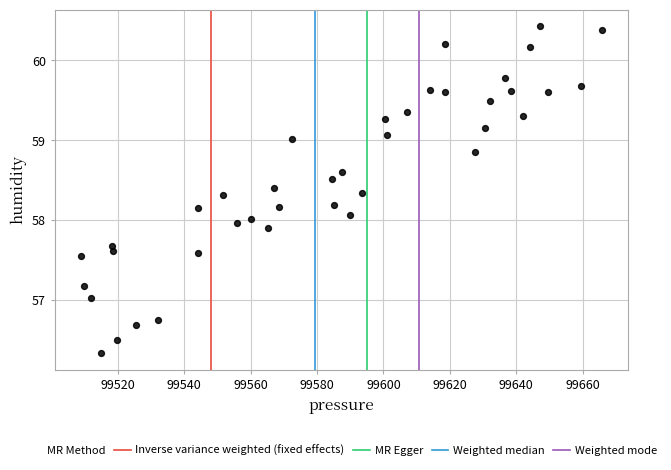

What is the range of X values (max minus min)?

156.8